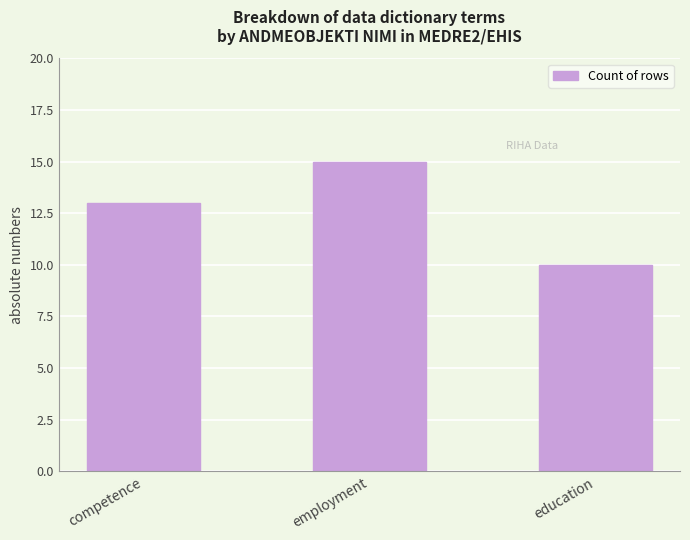

Rank the categories by value from lowest to highest.

education, competence, employment